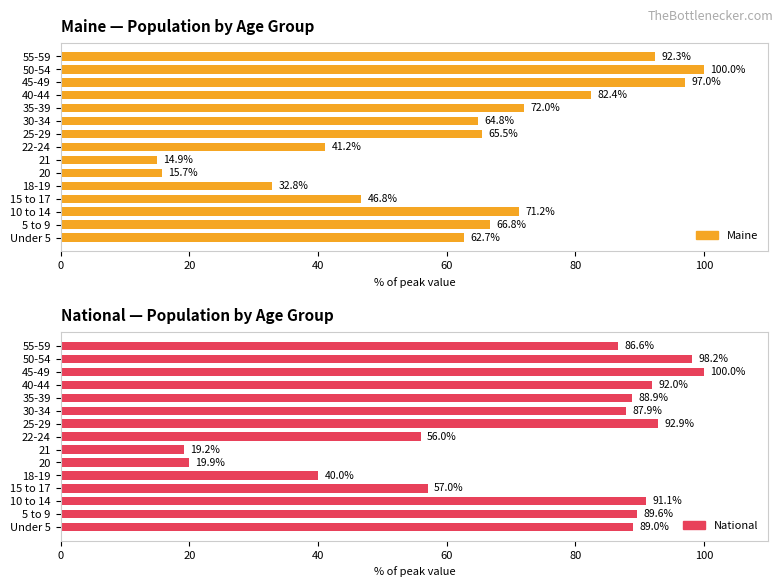

Does the chart contain any negative values?

No